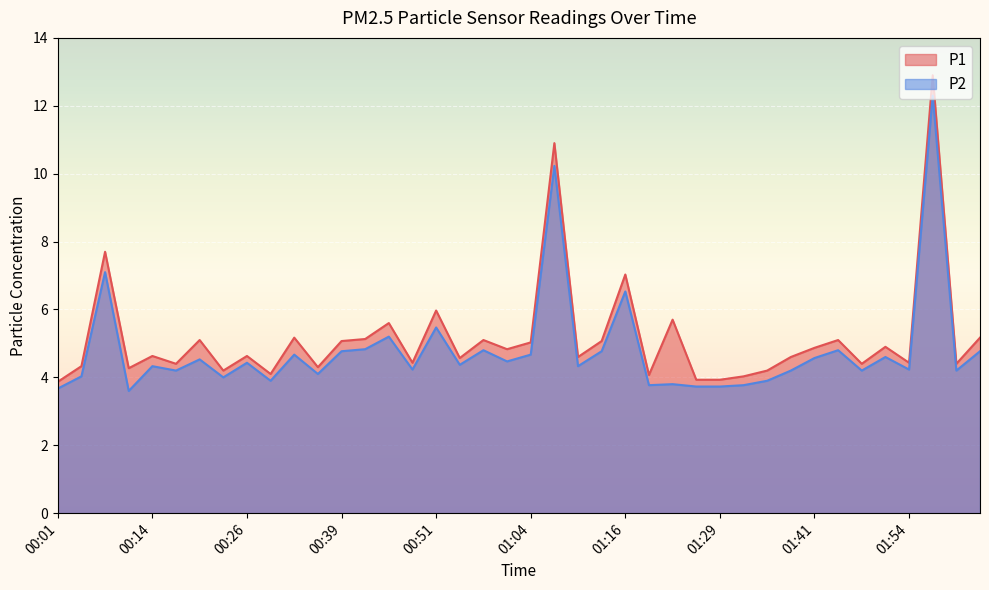

What is the spread (max minus min) of values at 00:11?

0.7